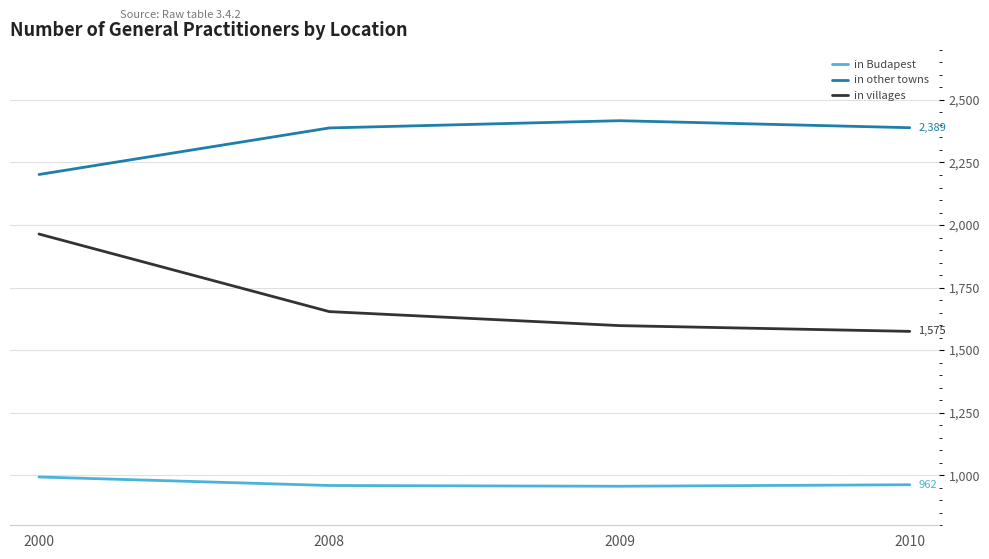

In in Budapest, how many points are lower than both neighbors (excluding endpoints)?

1